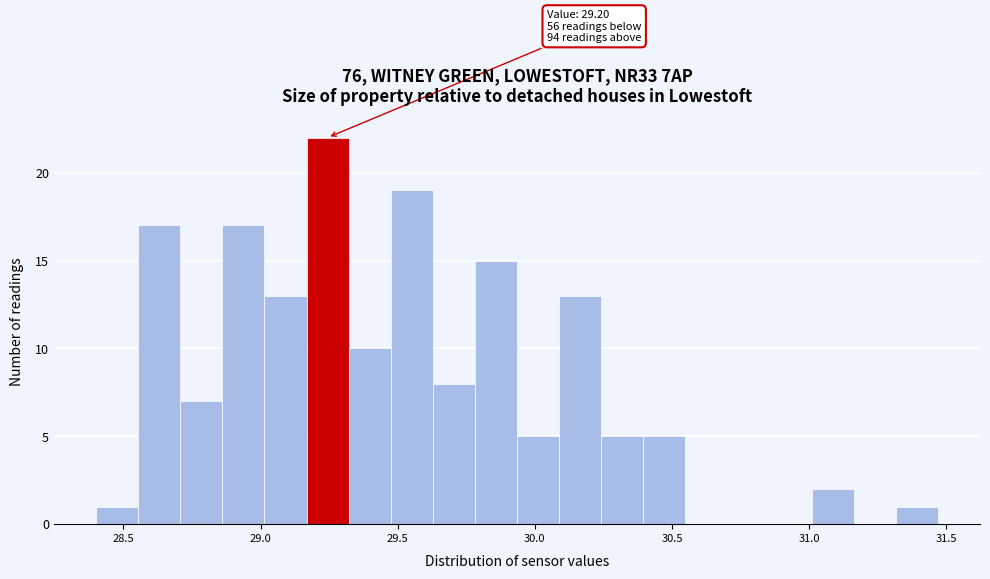

Read against the x-axis, roughly where is the centre of the tallest bar?

29.25